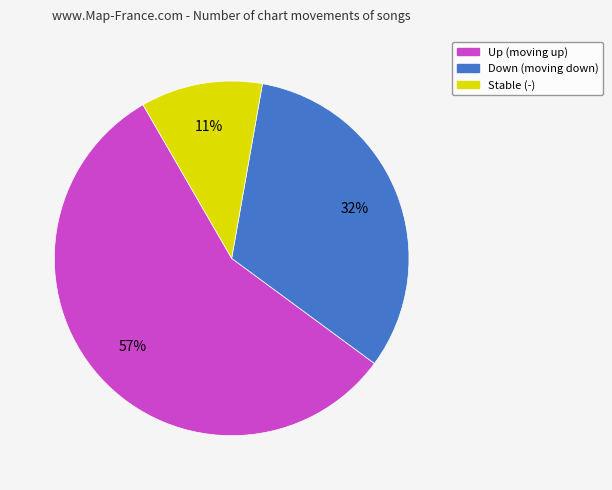

To the nearest percent, what is the average slice percentage?

33%